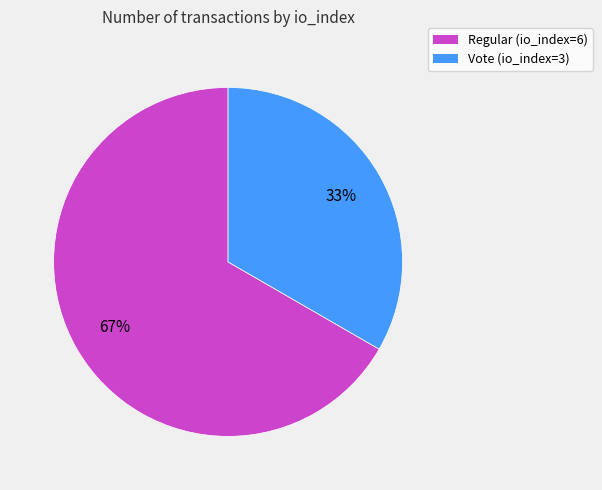

Combined, do Vote (io_index=3) and Regular (io_index=6) account for over 50%?

Yes